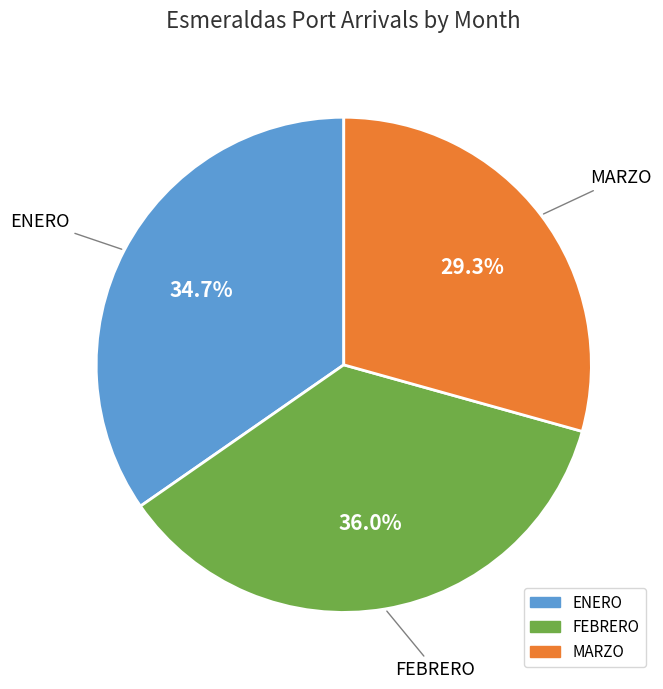

Is it true that FEBRERO is 36% of the pie?

True